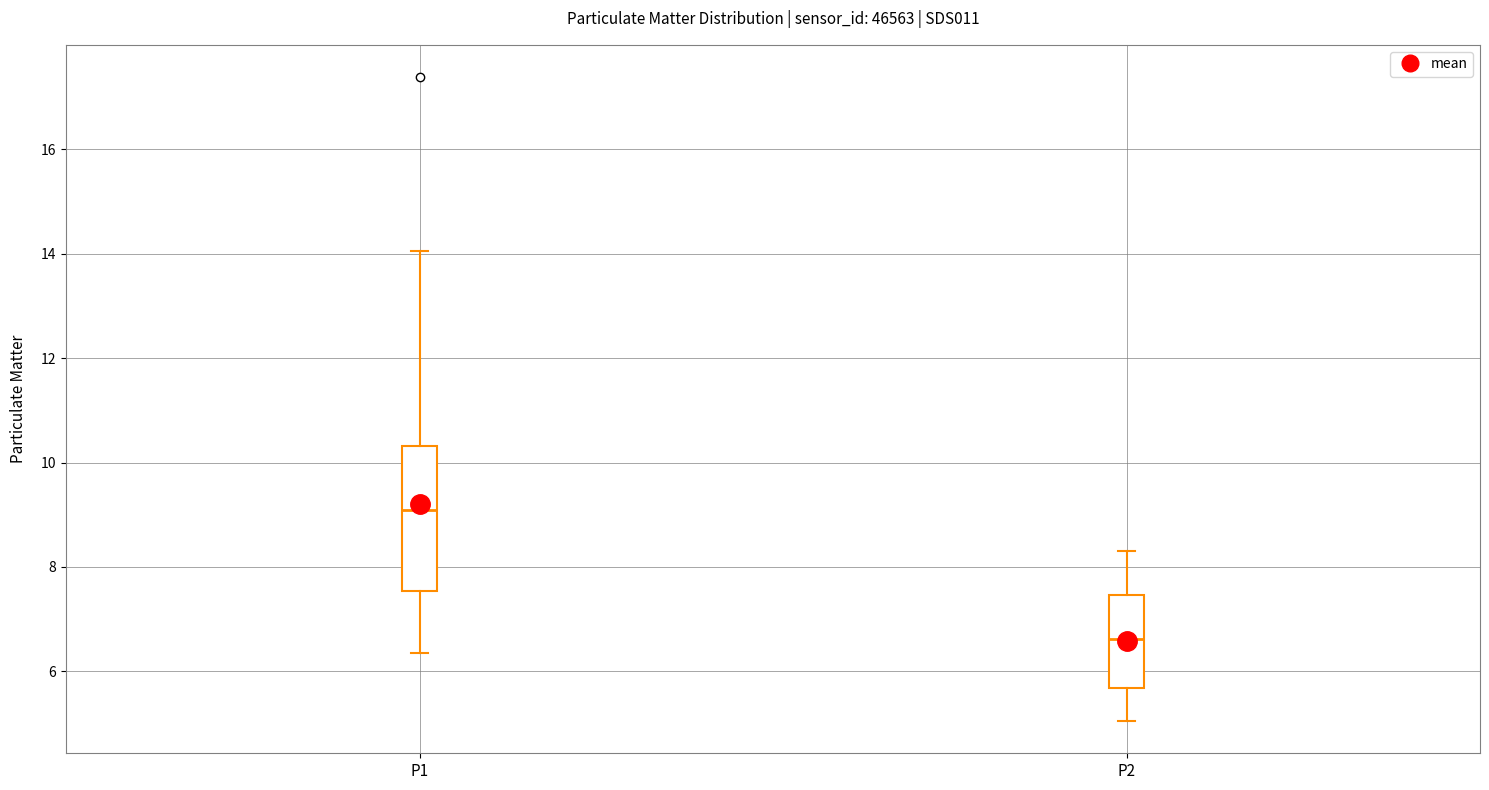

Which box's median line is the highest?

P1